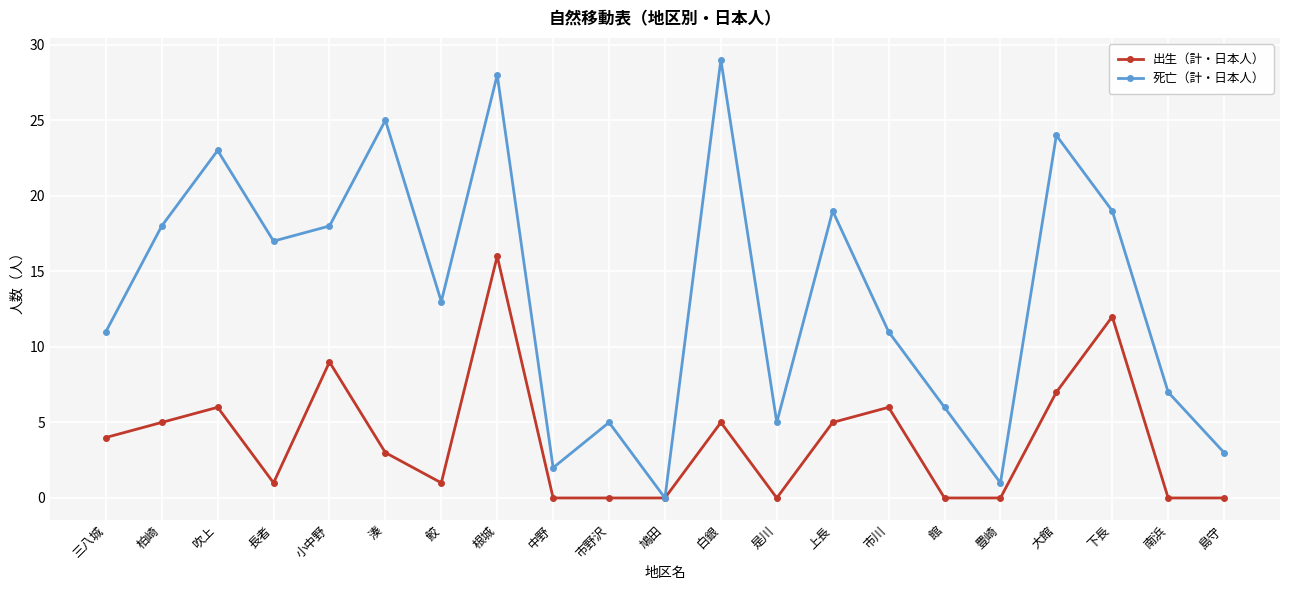

How many data points in 死亡（計・日本人） are less than 13?

10